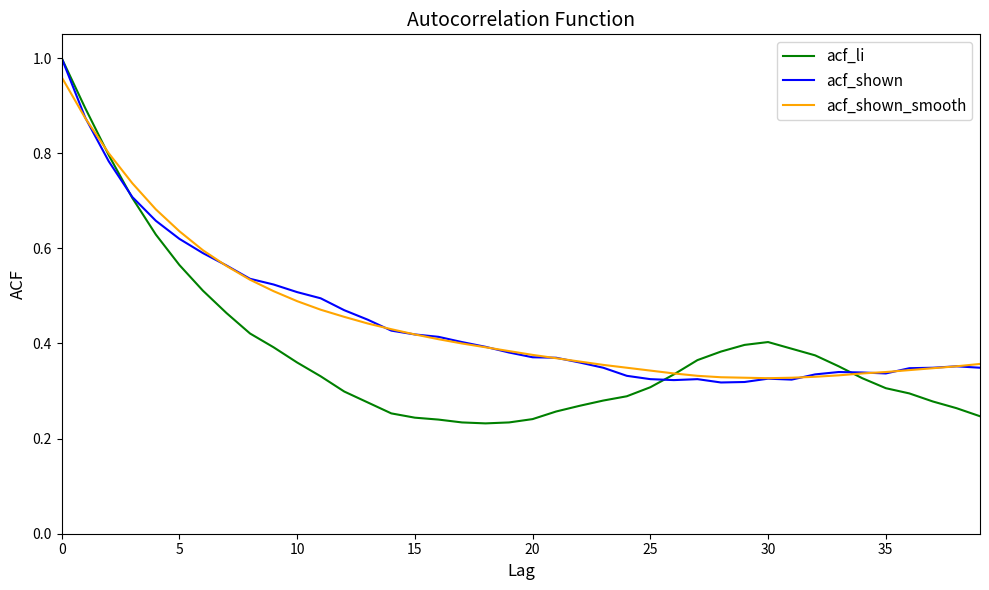

Which series changed the most between 10 and 25?

acf_shown